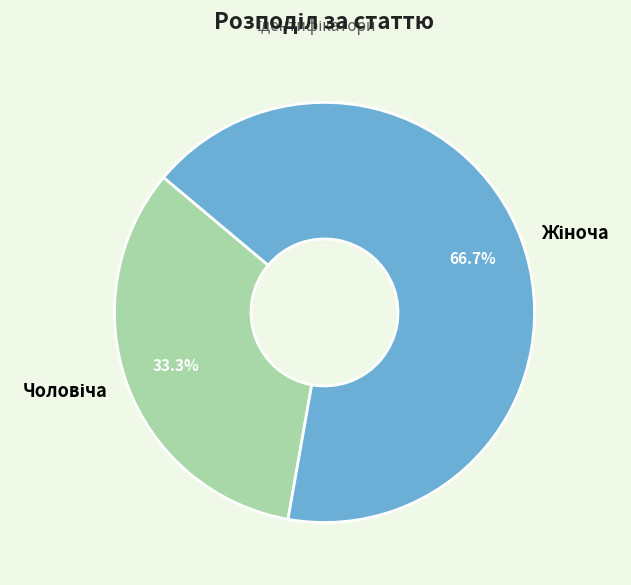

Is there a majority slice in this chart?

Yes